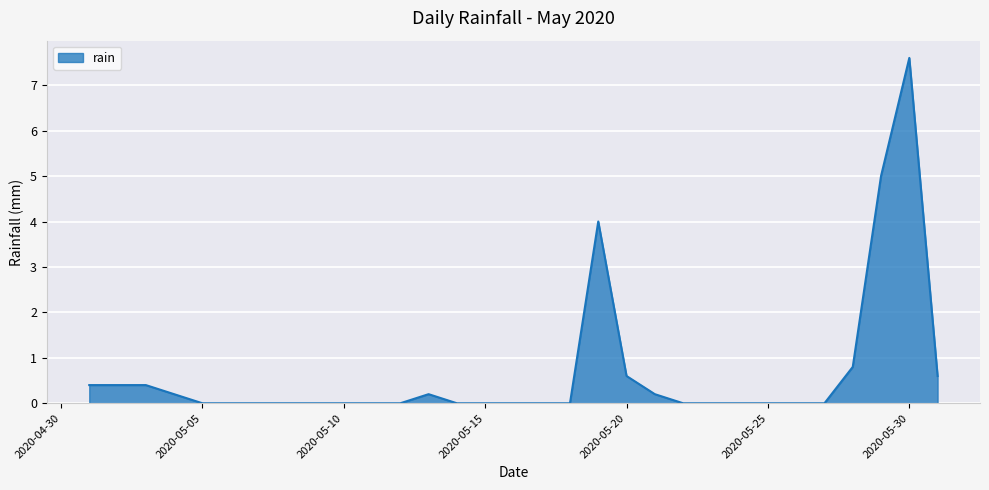

What is the difference between the maximum and minimum values?

7.6